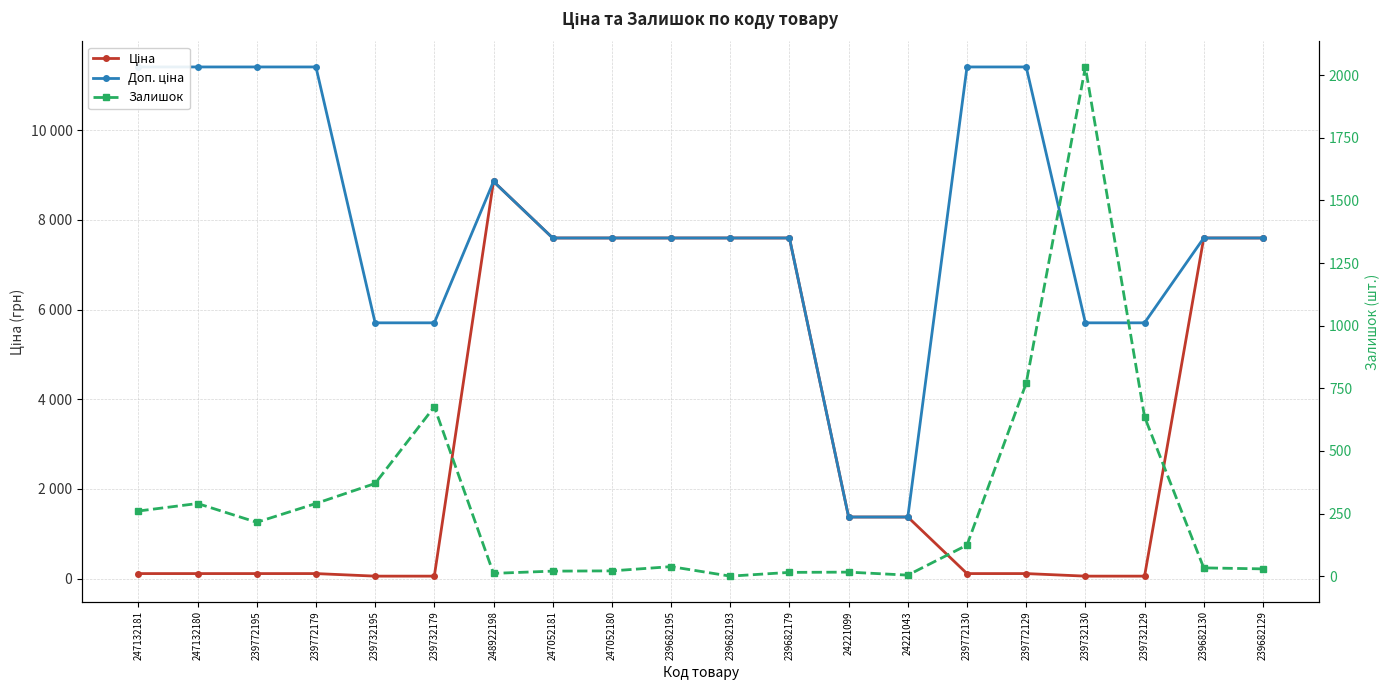

True or false: Доп. ціна has more than 2 points higher than both neighbors.

False